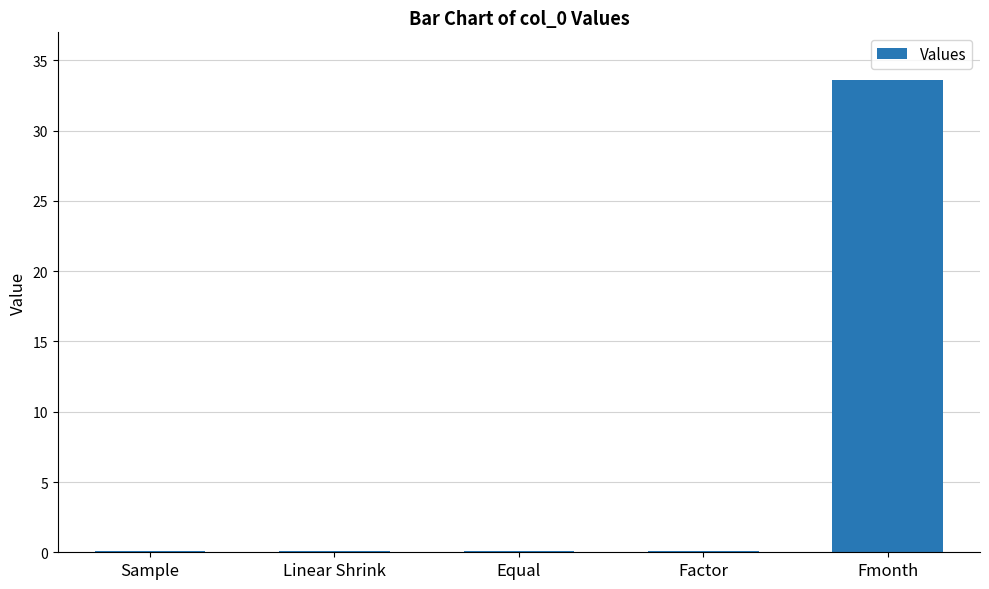

What is the approximate value at Sample?

0.1